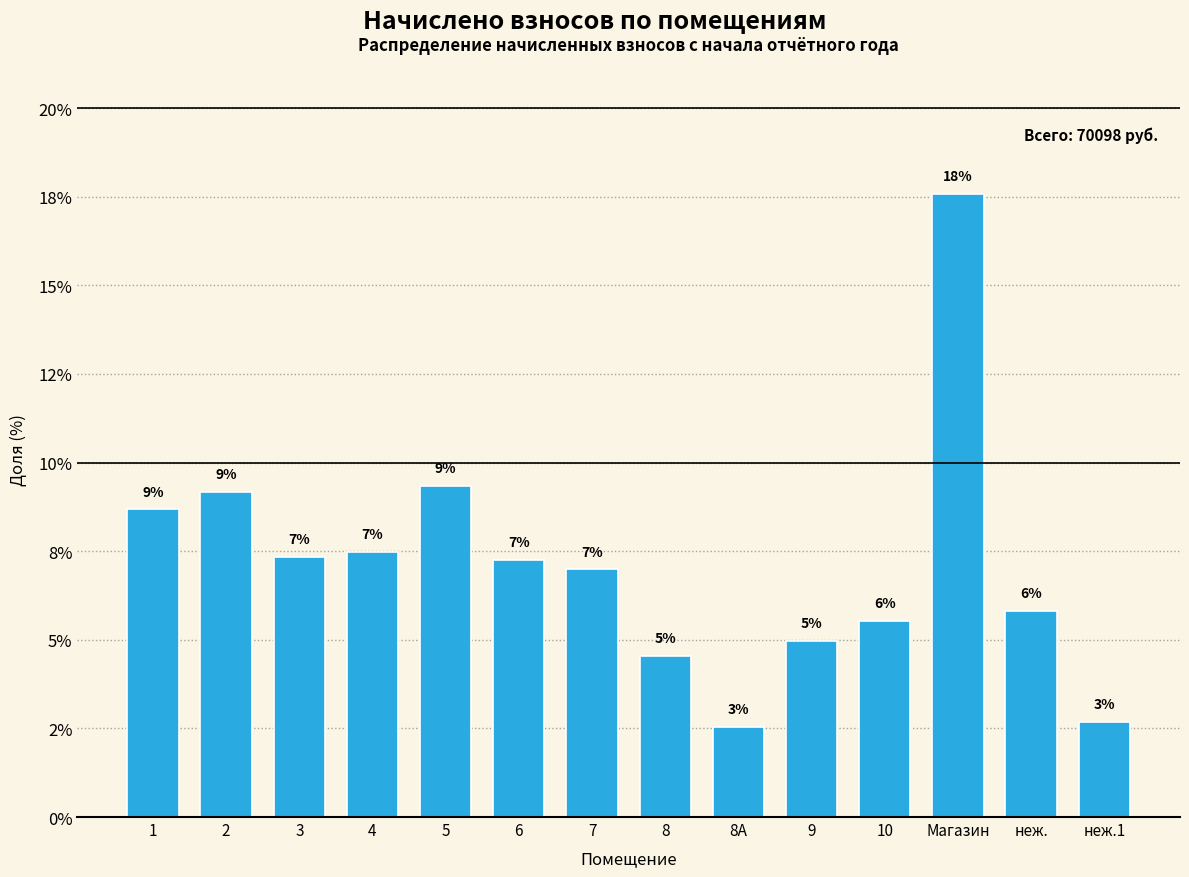

Are the bars horizontal?

No